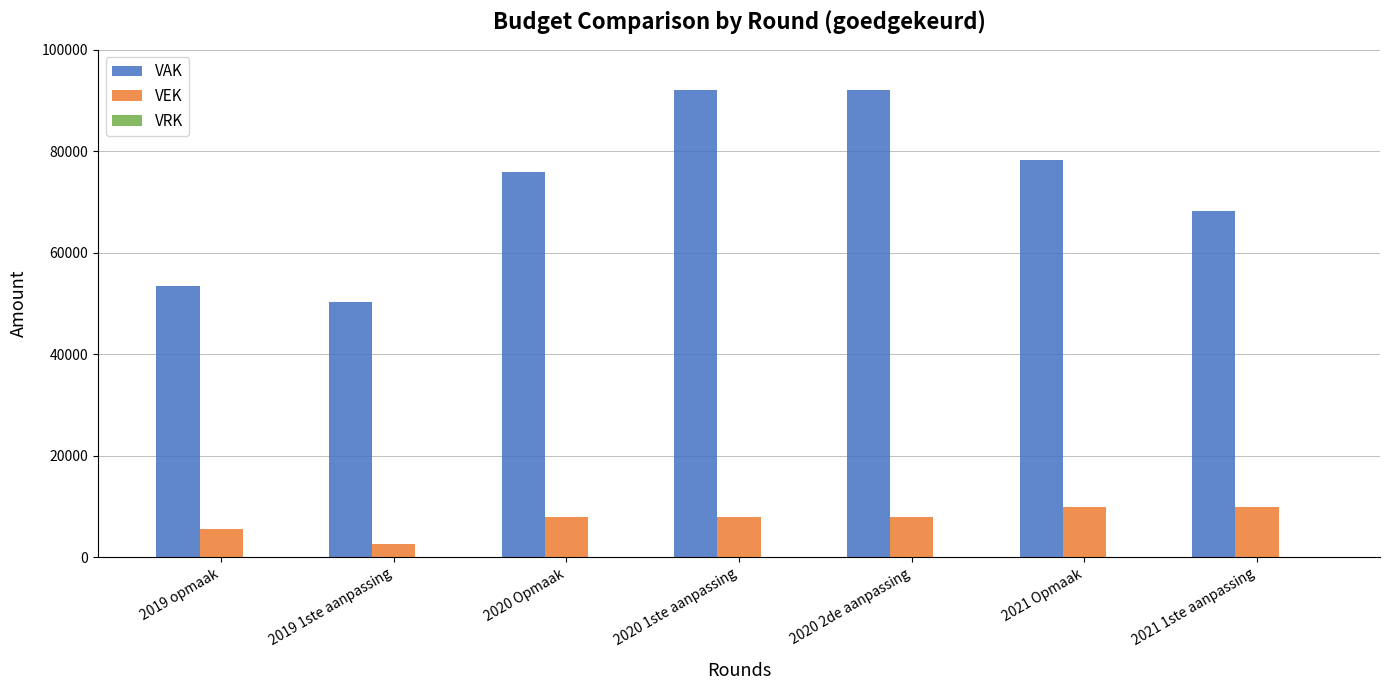

What is the sum of the VAK values at 2021 Opmaak and 2019 1ste aanpassing?

128574